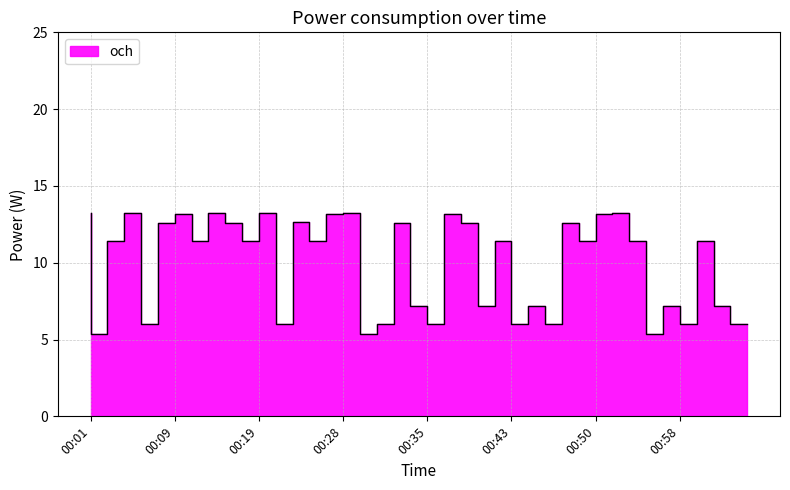

Read the value at 00:24.

12.6